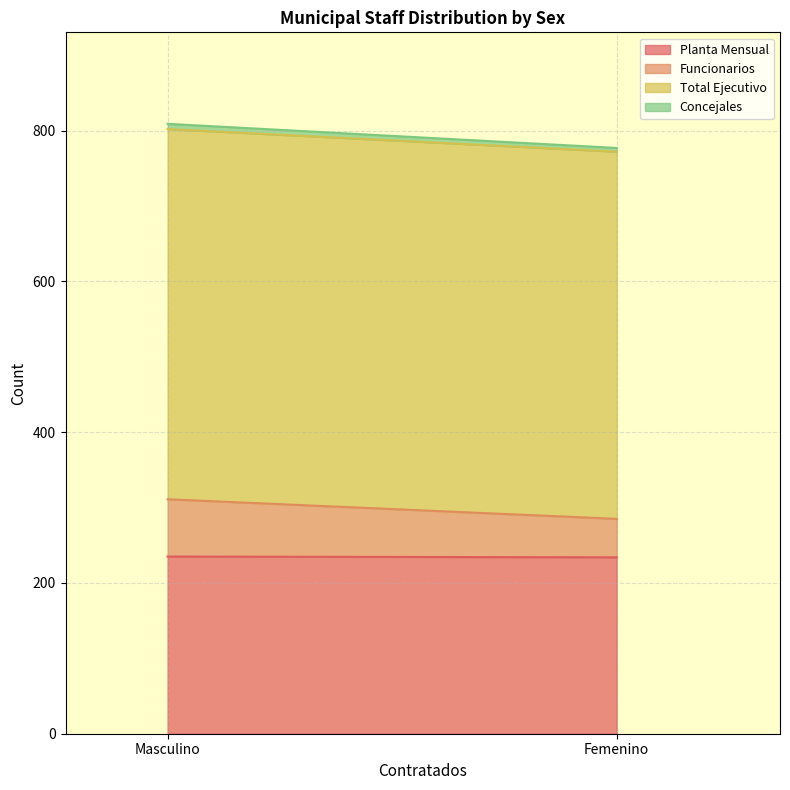

What is the sum of the Planta Mensual values at Femenino and Masculino?

469